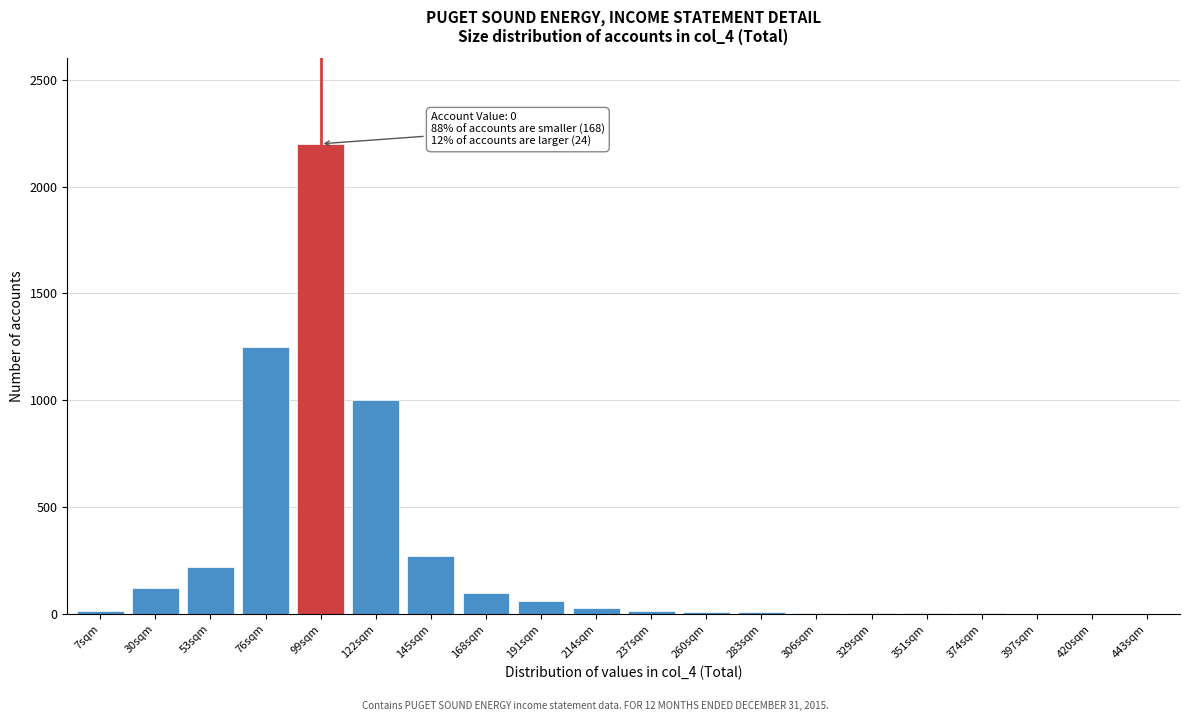

The value at 76sqm is 262. True or false?

False